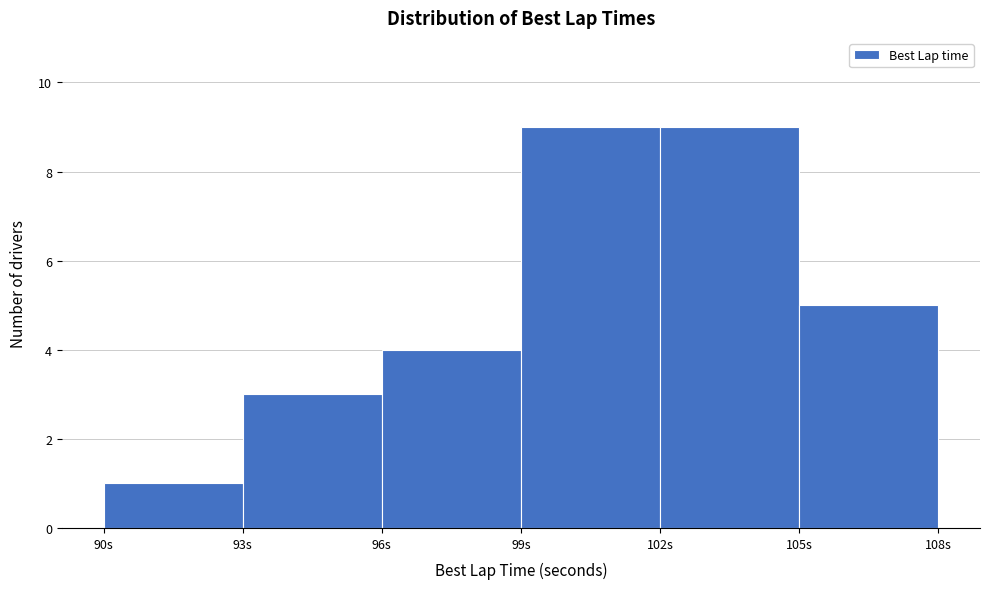

How tall is the bar that spans 99 to 102 on the x-axis? The values are not printed on the chart, so give them approximately, as read against the axis.

9